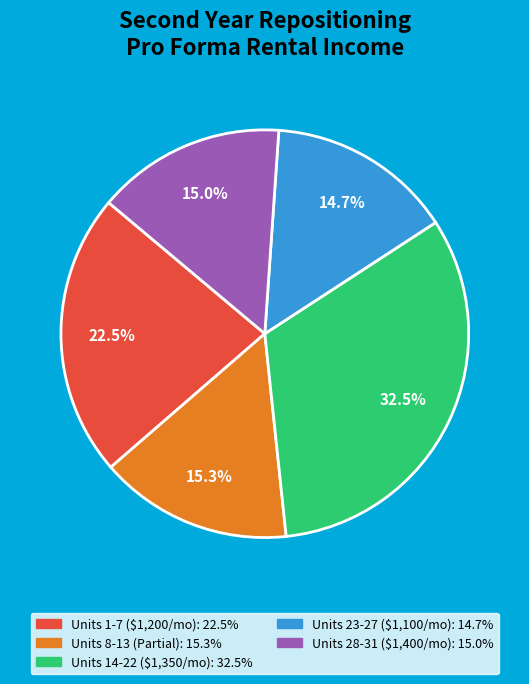

Is there any slice that represents more than half of the pie?

No